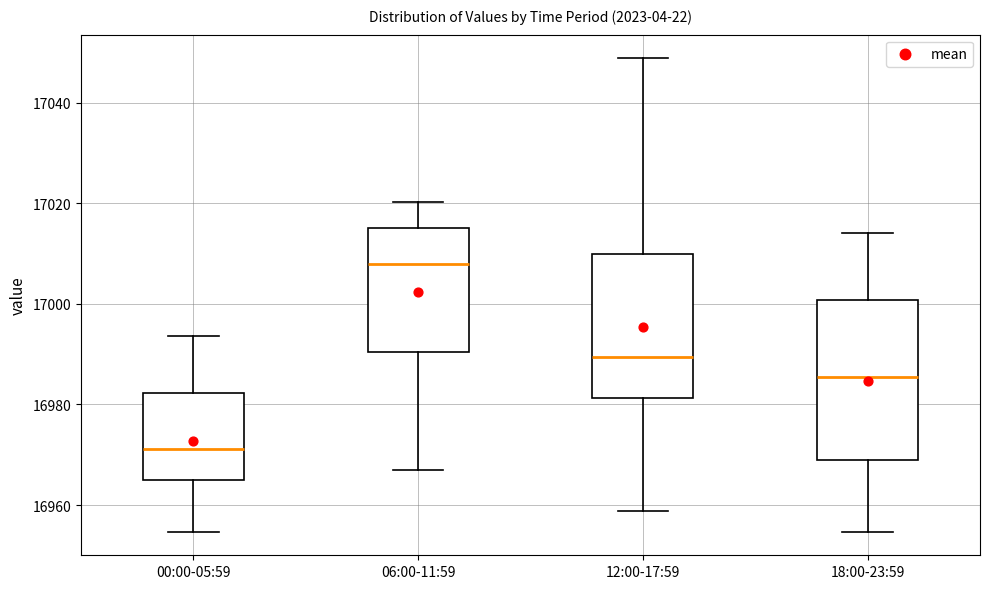

Comparing the boxes themselves (not the whiskers), which one is the tallest?

18:00-23:59